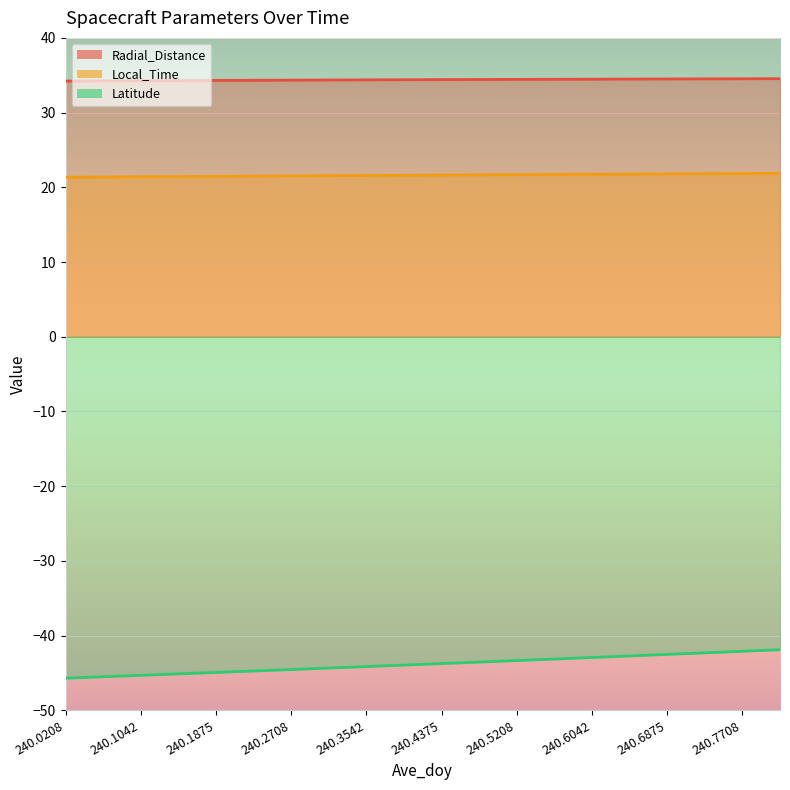

At which category is the sum across all series the highest?

240.8125